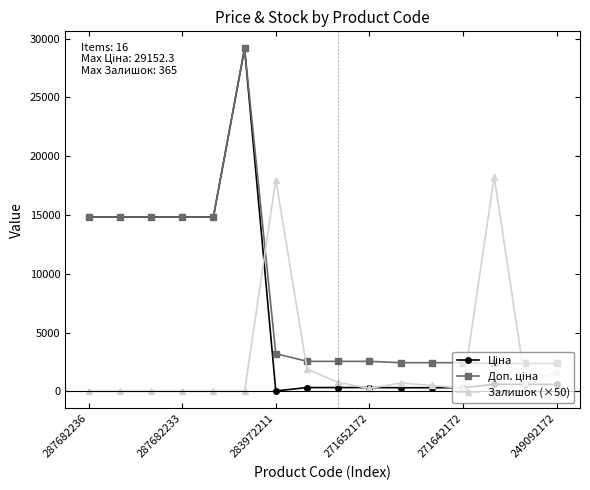

At how many categories does at least one series exceed 17129?

3